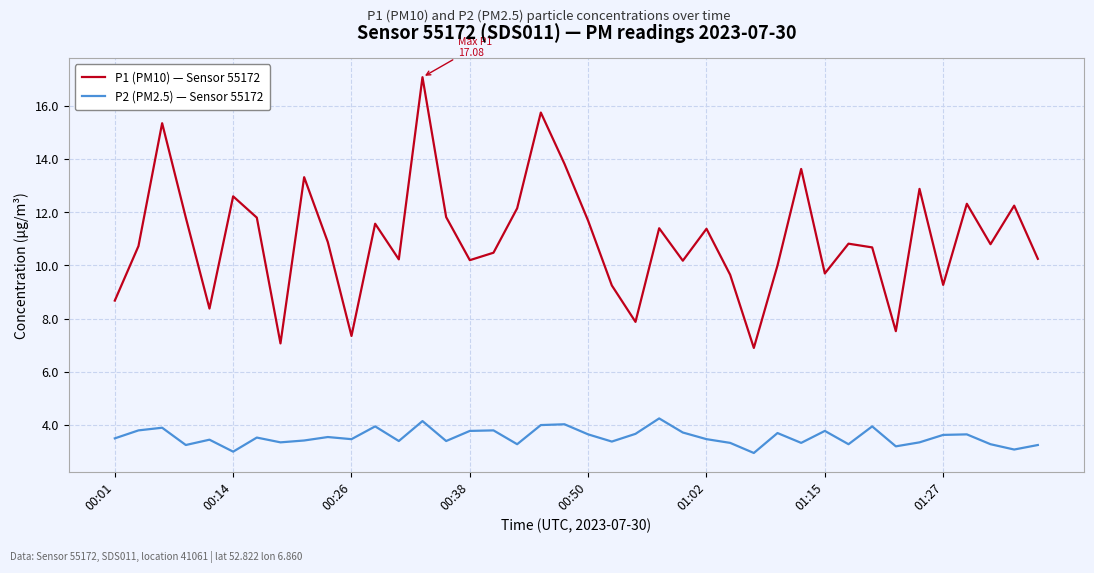

Which series has the largest total across all categories?

P1 (PM10) — Sensor 55172